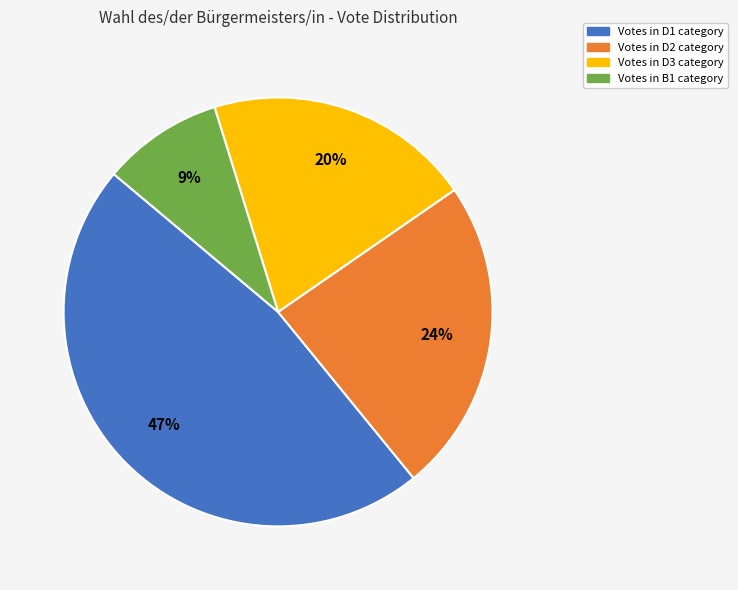

To the nearest percent, what is the difference between the largest and smallest slice percentages?

38%